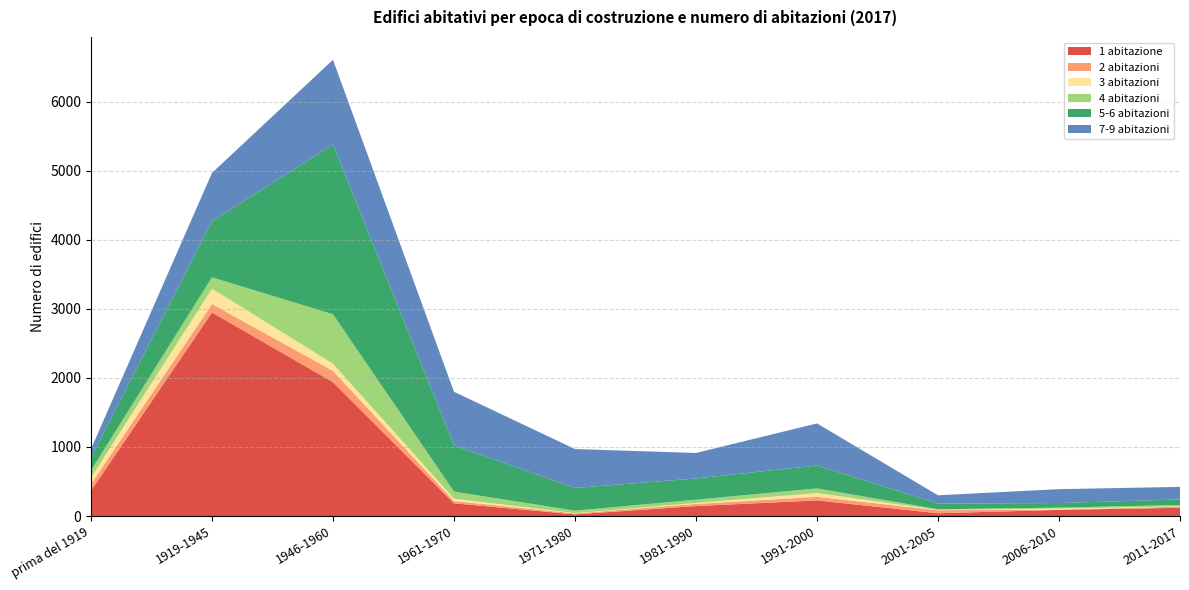

Reading right to left, list all the values displayed in this chart.

1 abitazione: 119	89	40	226	144	24	184	1939	2948	366
2 abitazioni: 17	4	44	52	31	14	33	163	122	96
3 abitazioni: 4	15	5	54	14	4	34	104	222	93
4 abitazioni: 20	14	9	68	48	35	103	715	165	105
5-6 abitazioni: 80	66	82	332	307	329	671	2459	811	187
7-9 abitazioni: 182	201	120	609	369	564	774	1227	700	123